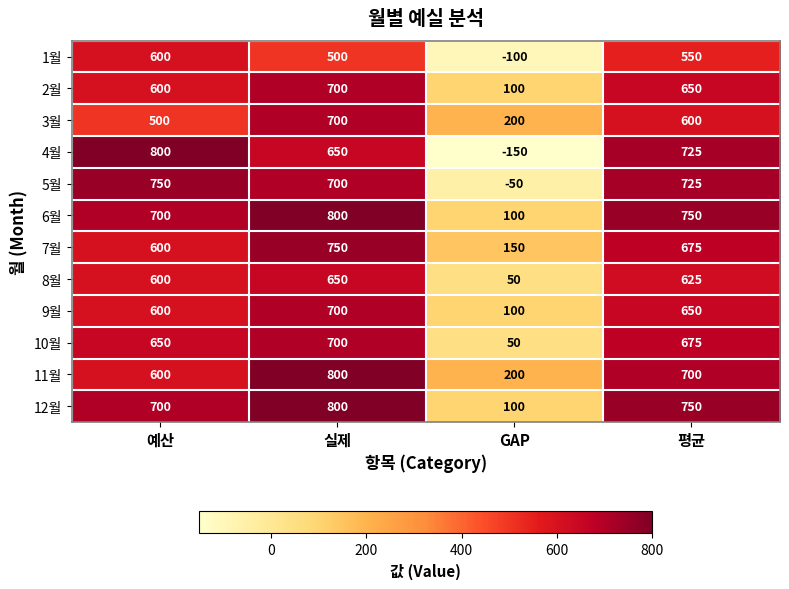

What is the difference between the 6월 values at GAP and 실제?

700